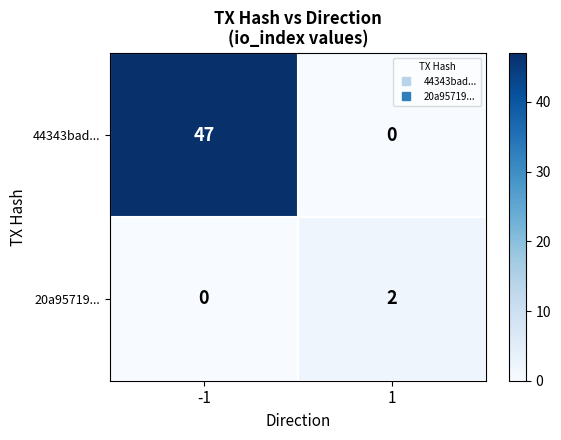

Reading left to right, transcribe all the data shown in this chart.

44343bad...: -1=47	1=0
20a95719...: -1=0	1=2